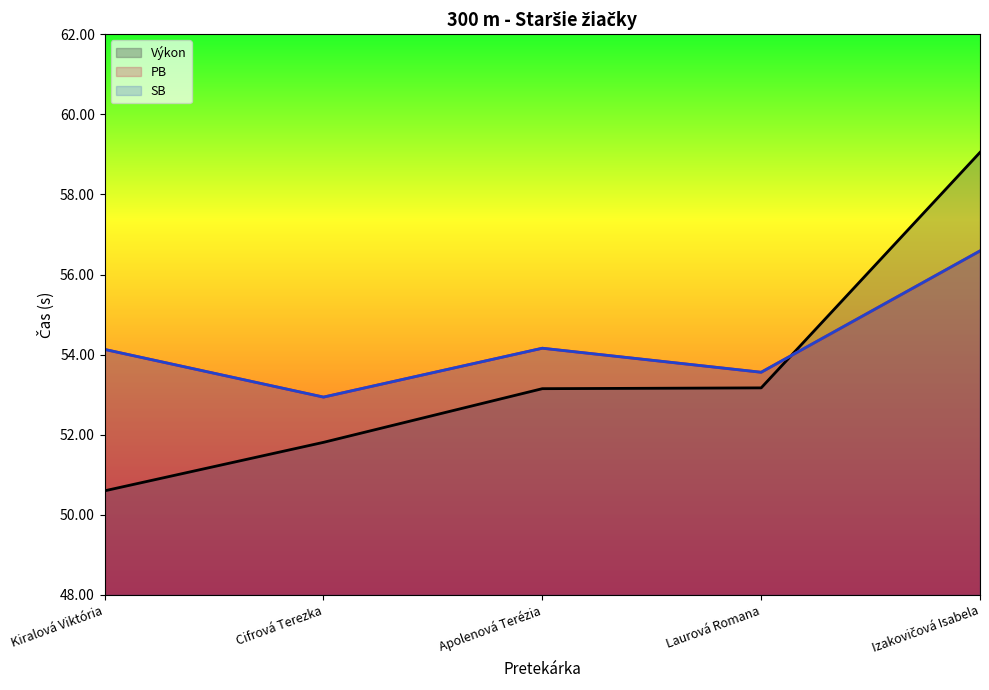

What position from the right is Kiralová Viktória?

5